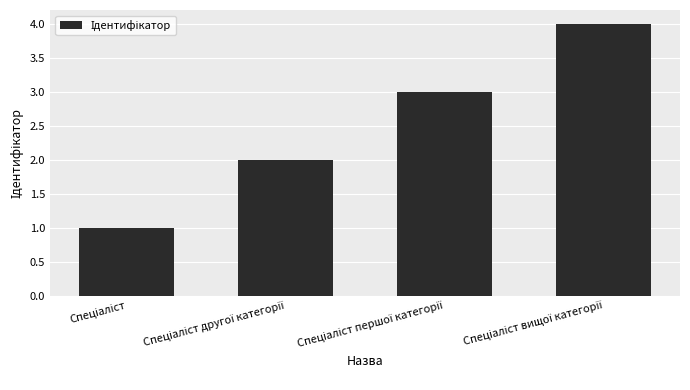

What is the greatest value displayed?

4